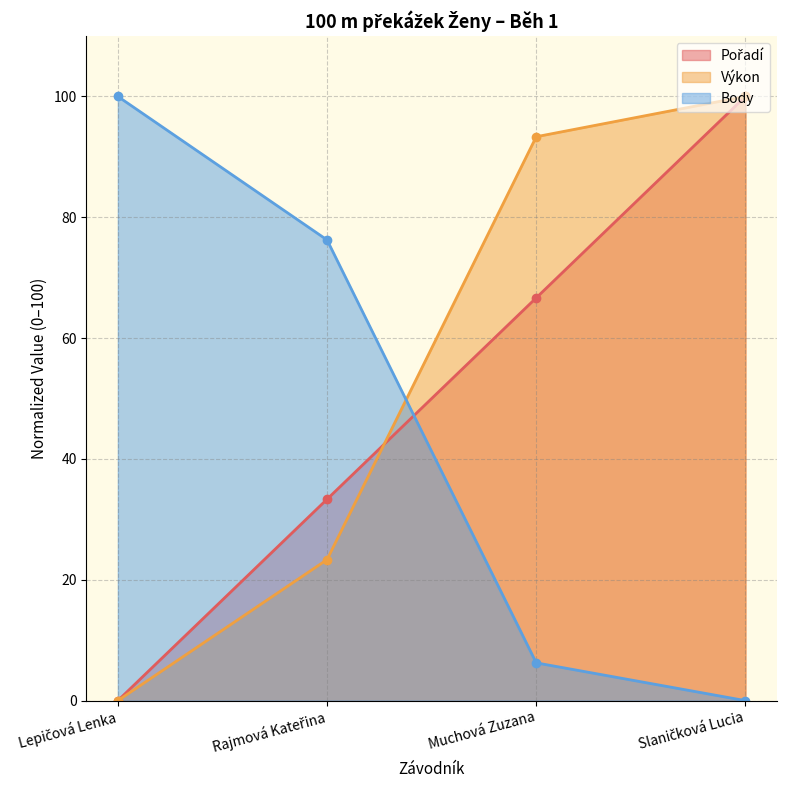

Between Muchová Zuzana and Lepičová Lenka, which is larger?

Muchová Zuzana